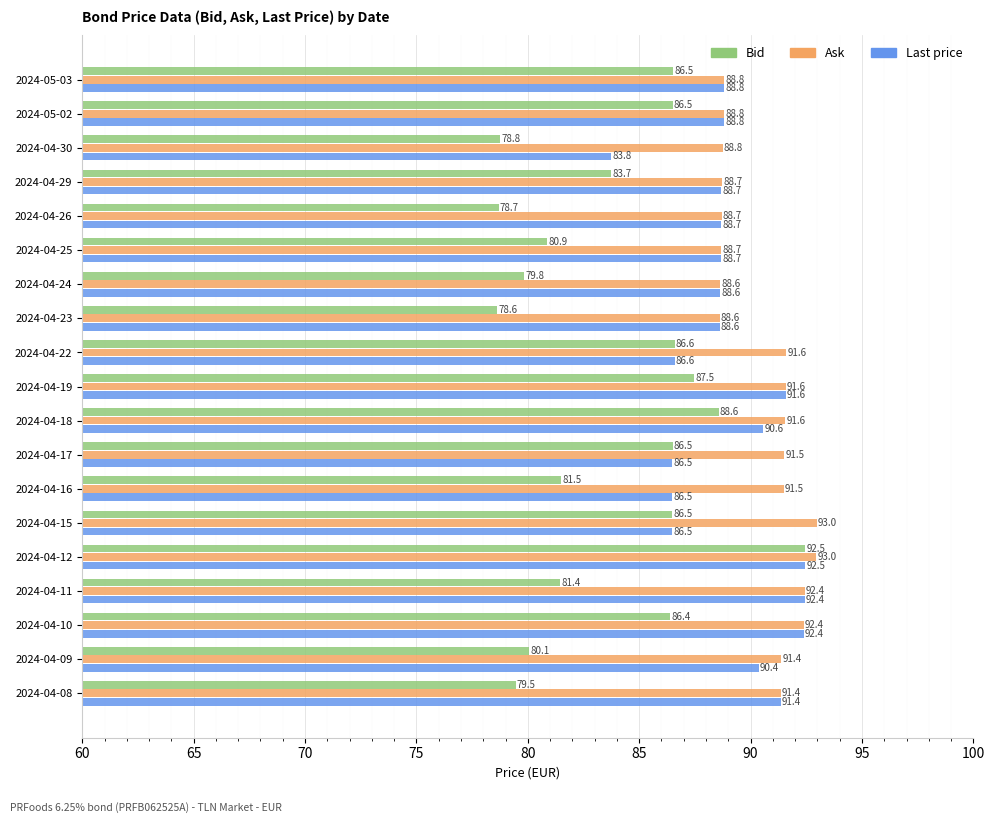

The Ask series shows 163.3 at 2024-04-10. True or false?

False